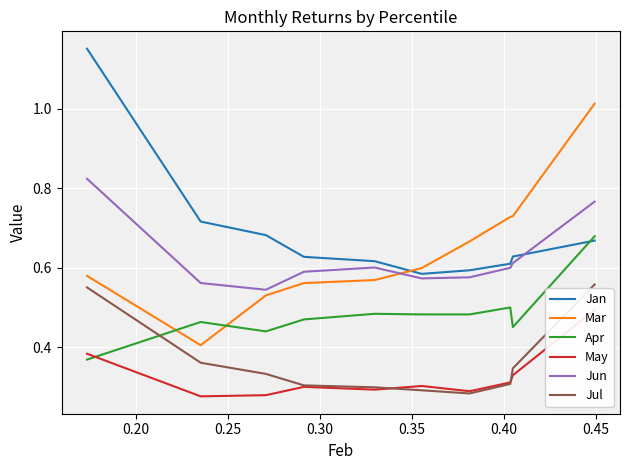

What is the difference between the maximum and minimum values in the Mar series?

0.6